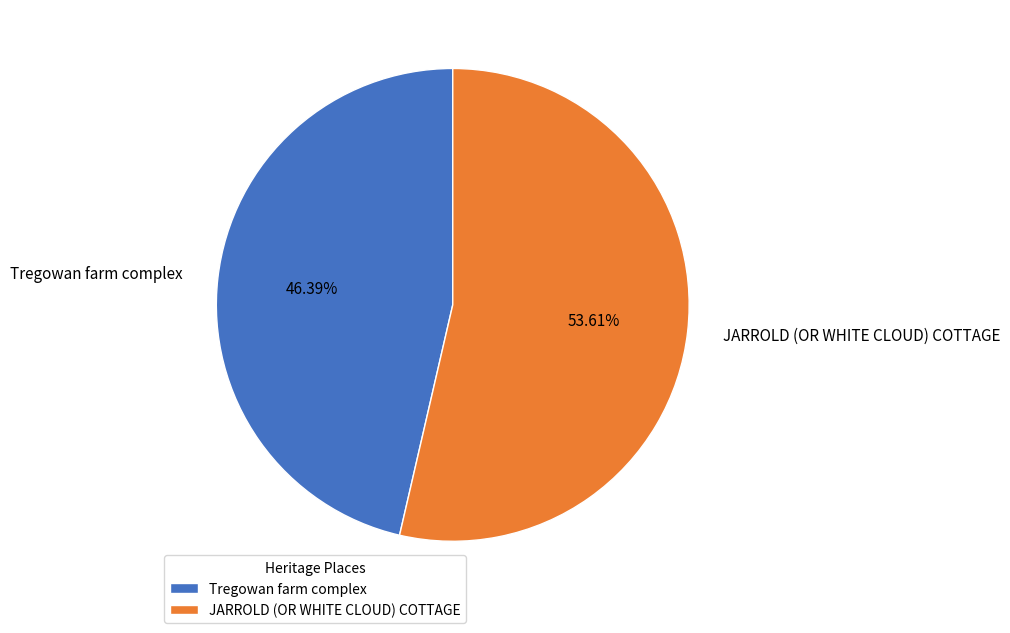

How many segments does this pie chart have?

2